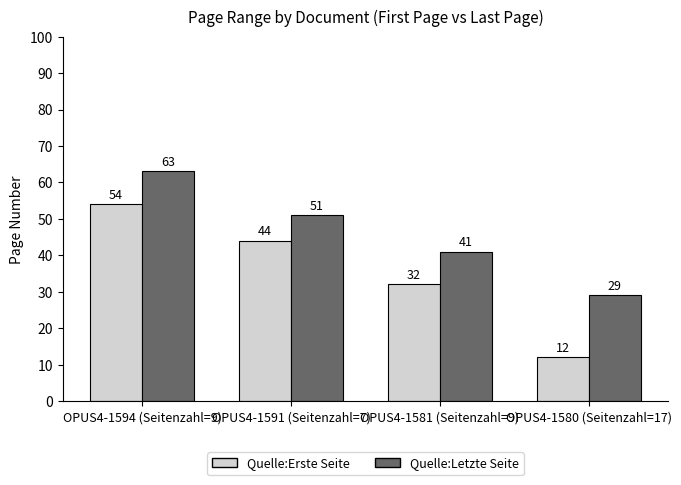

At which category does the chart reach its peak across all series?

OPUS4-1594 (Seitenzahl=9)